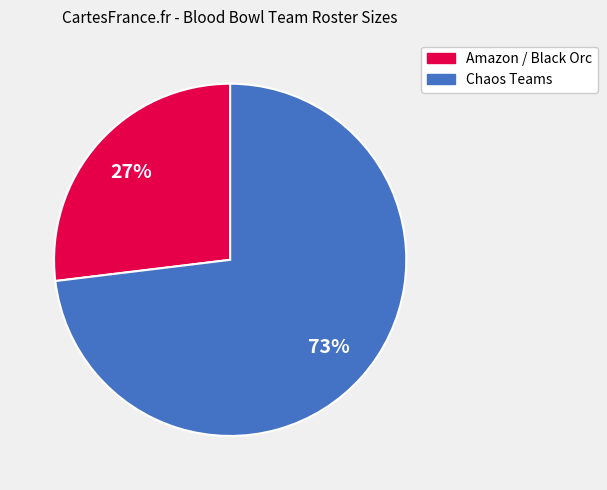

To the nearest percent, what is the difference between the largest and smallest slice percentages?

46%